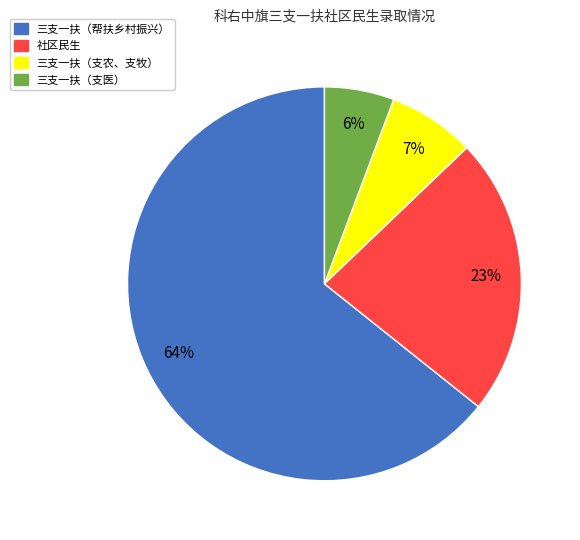

To the nearest percent, what percentage of the pie is 社区民生?

23%